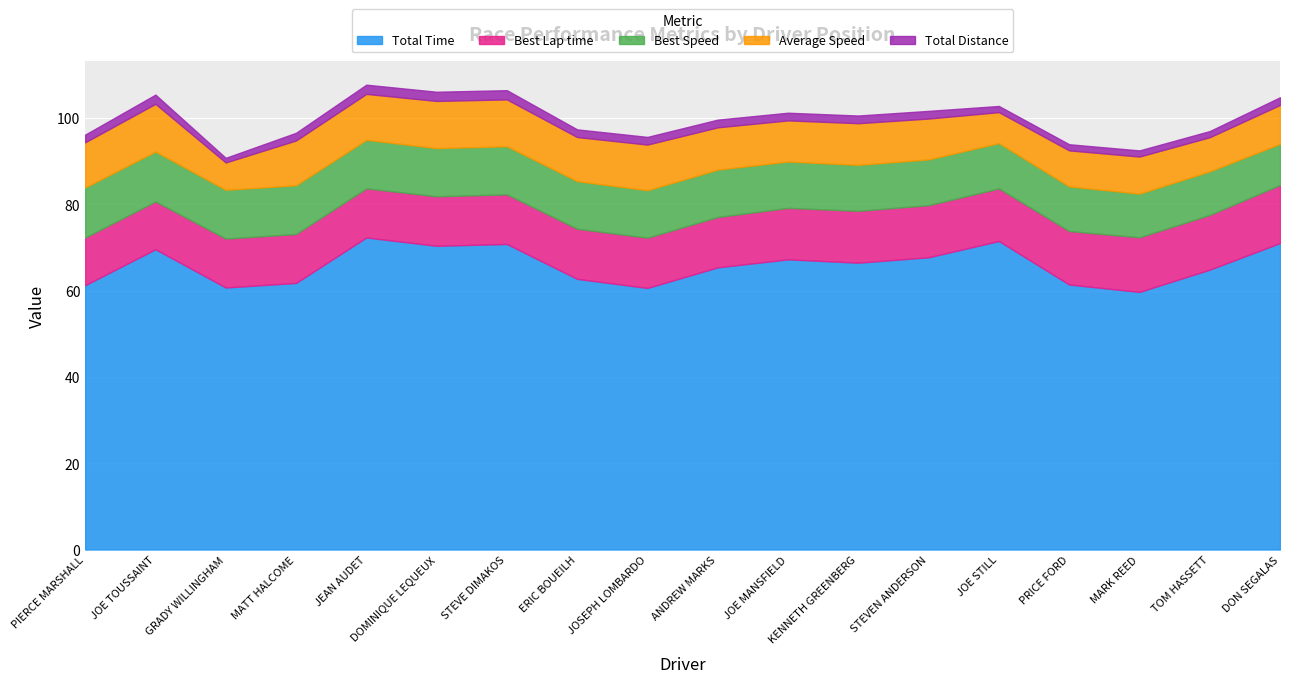

Which series has the largest range (max minus min)?

Total Time